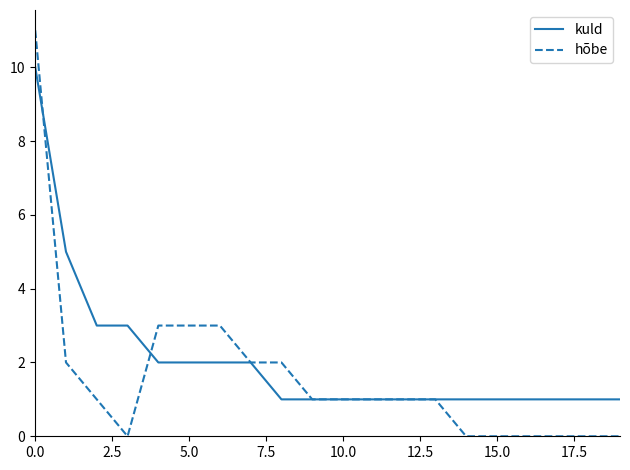

List the series in order of their peak value, lowest first.

kuld, hõbe